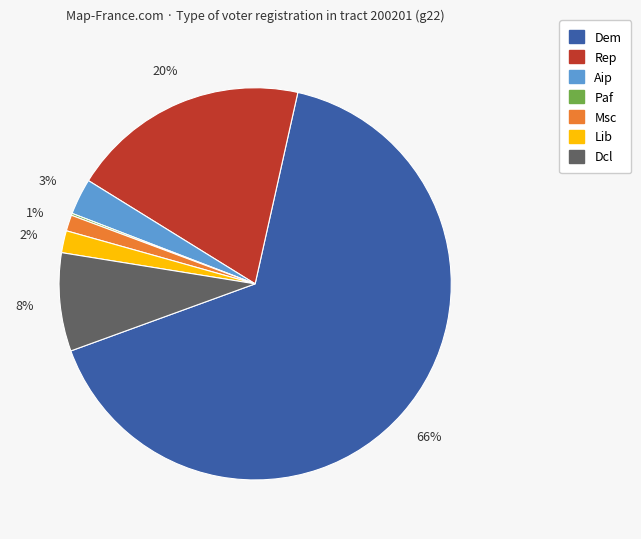

To the nearest percent, what is the average slice percentage?

14%